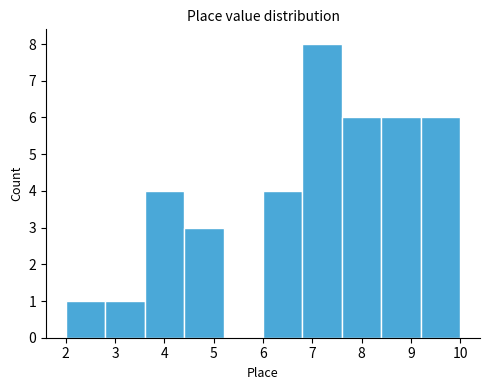

Reading left to right, transcribe this chart: for each bar, give the range it covers on the x-axis and its height. The values are not printed on the chart, so give them approximately, as read against the axis.

2.0 to 2.8: 1
2.8 to 3.6: 1
3.6 to 4.4: 4
4.4 to 5.2: 3
5.2 to 6.0: 0
6.0 to 6.8: 4
6.8 to 7.6: 8
7.6 to 8.4: 6
8.4 to 9.2: 6
9.2 to 10.0: 6